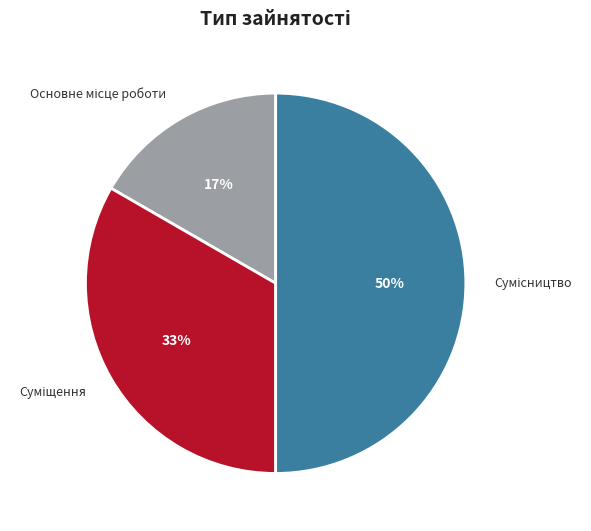

To the nearest percent, what is the difference between the largest and smallest slice percentages?

33%